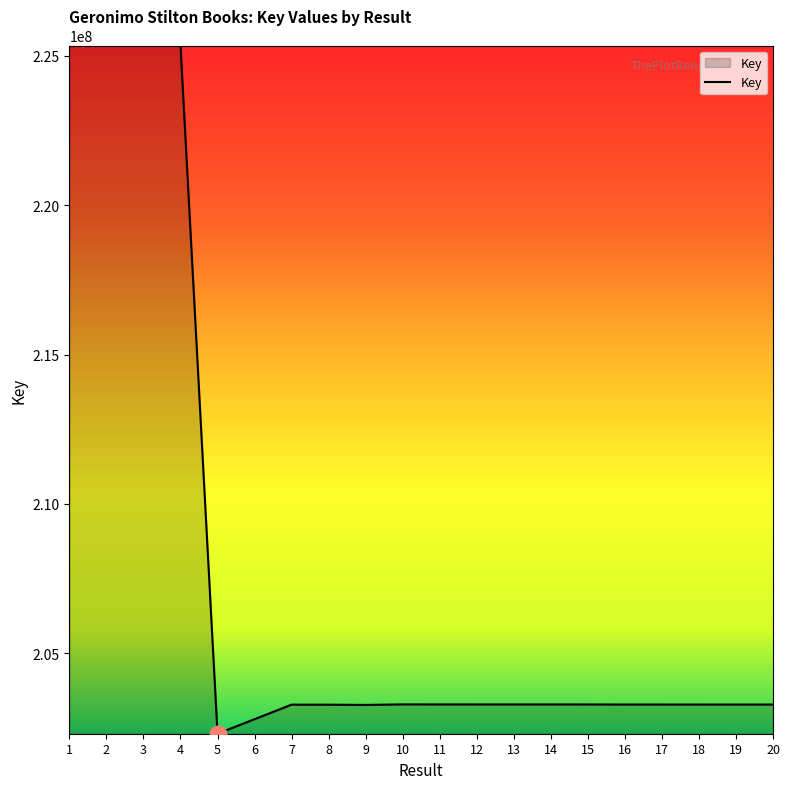

What is the change in value from 1 to 15?

-22058363